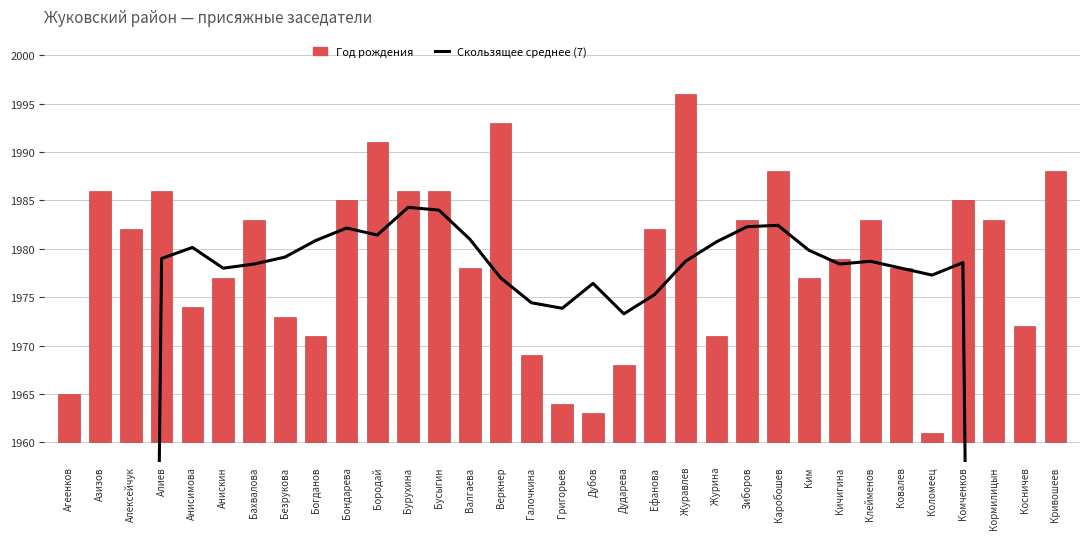

The value of Скользящее среднее (7) at Веркнер is 1977.0. True or false?

True